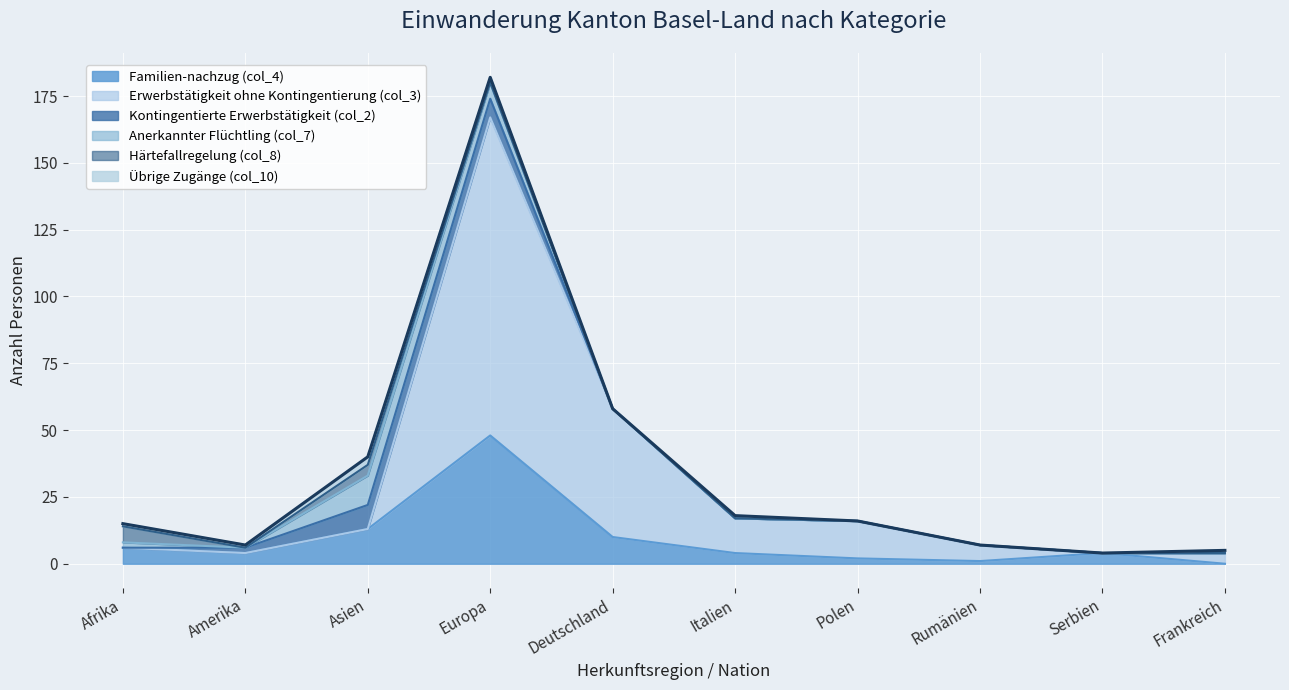

What is the label of the 1st point from the left?

Afrika